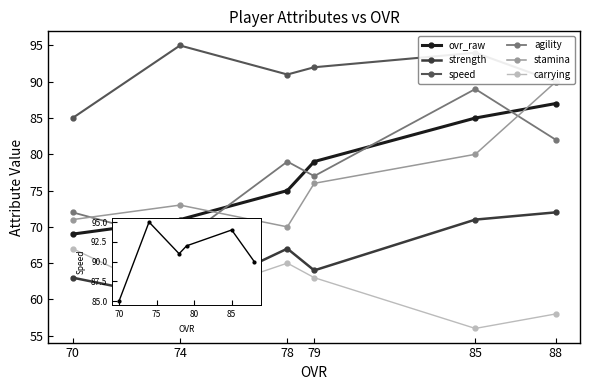

List the labels in order of ovr_raw value, largest first.

88, 85, 79, 78, 74, 70